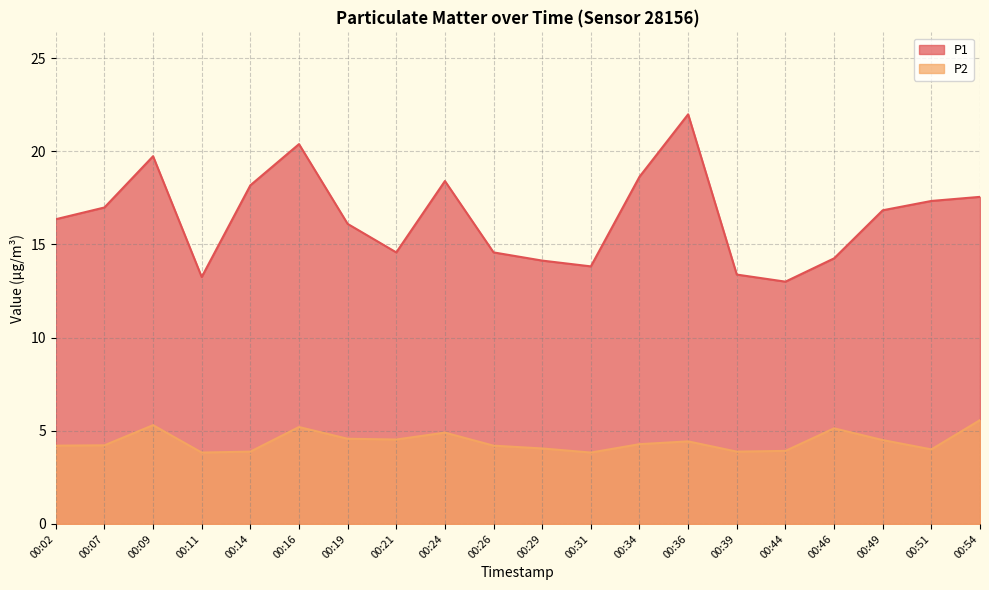

Which has a higher value, 00:16 or 00:14?

00:16